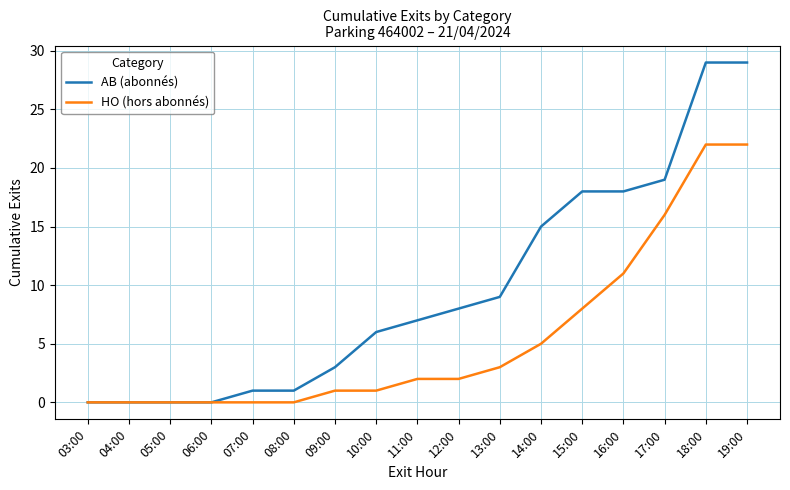

Which series changed the most between 04:00 and 10:00?

AB (abonnés)